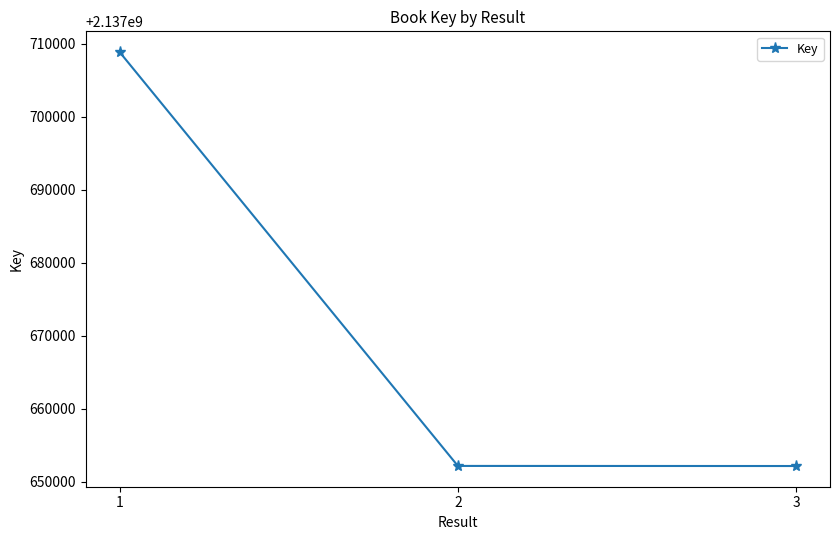

What is the ratio of the value at 2 to the value at 1?

1.0